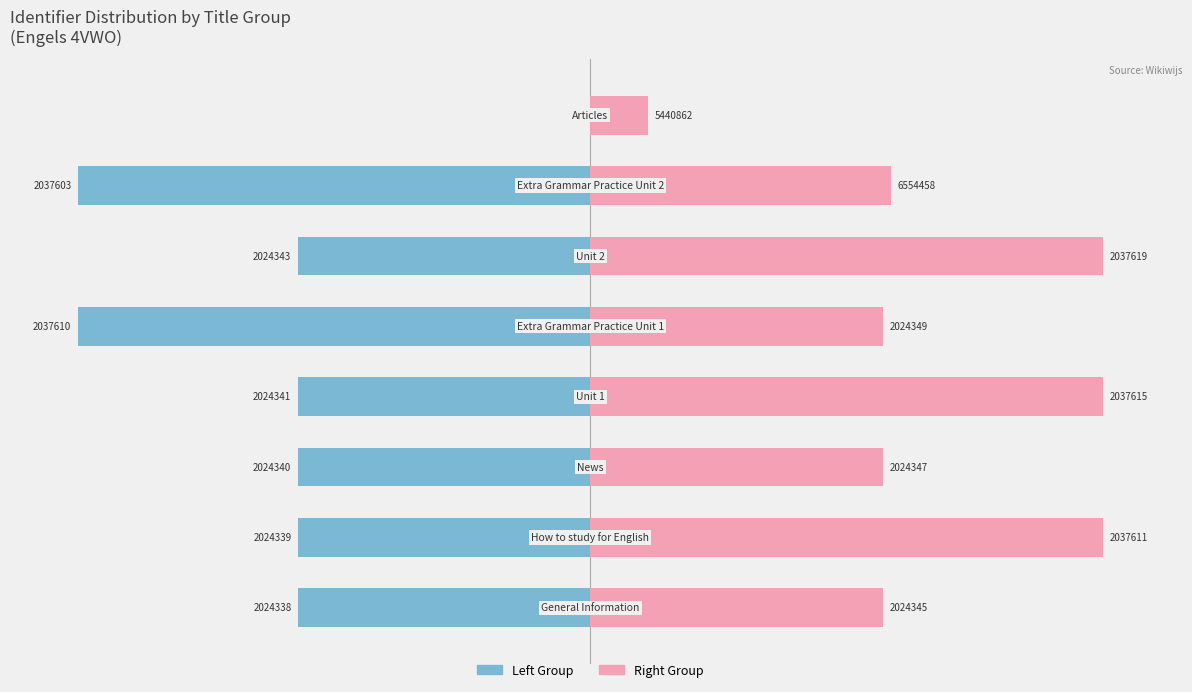

What is the value of the Left Group bar at the 6th from the left?

-4.3